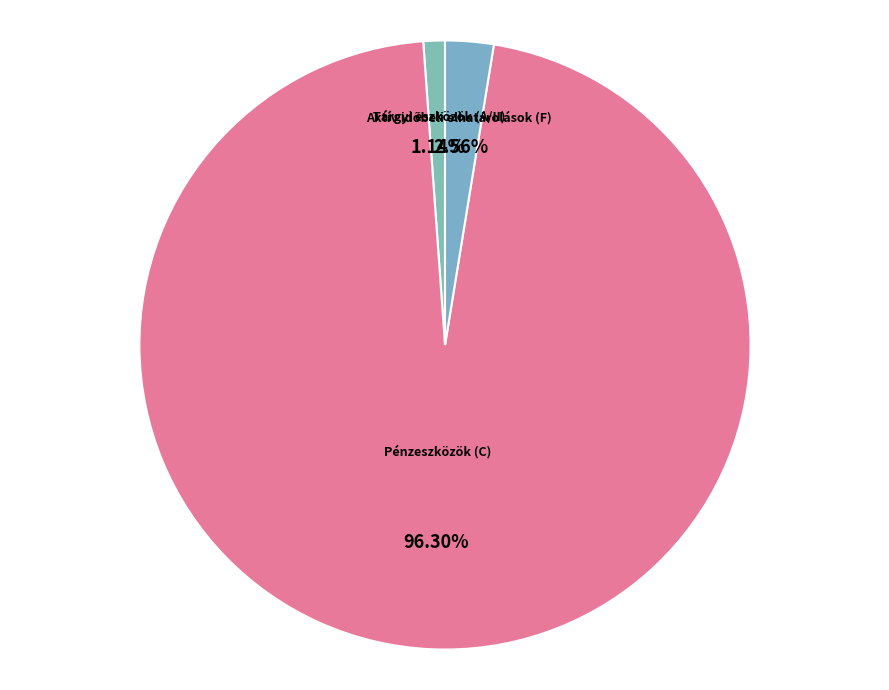

Which category has the biggest portion of the pie?

Pénzeszközök (C)